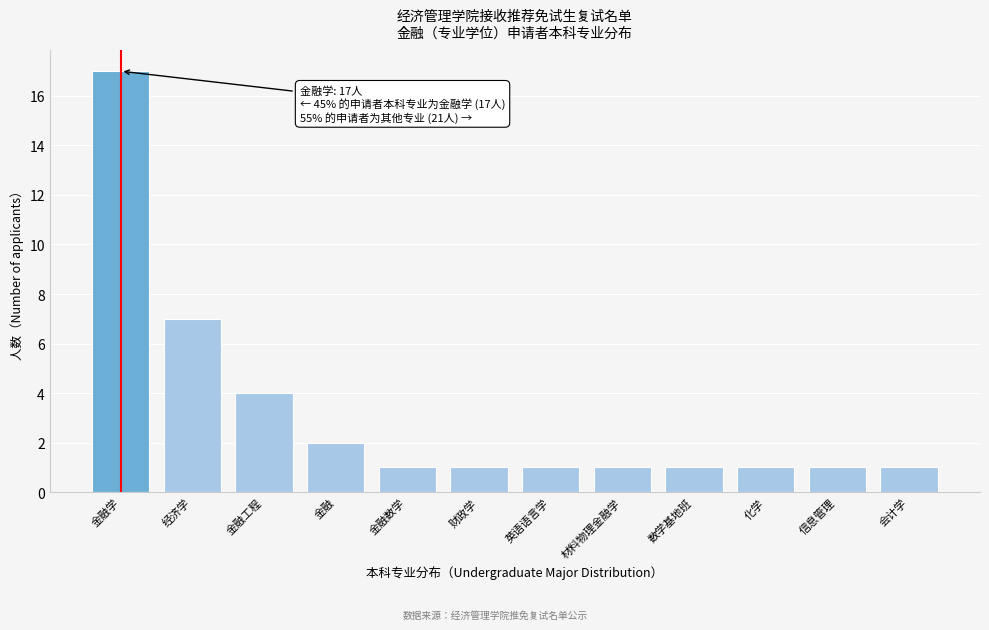

Reading right to left, list all the values displayed in this chart.

会计学=1	信息管理=1	化学=1	数学基地班=1	材料物理金融学=1	英语语言学=1	财政学=1	金融数学=1	金融=2	金融工程=4	经济学=7	金融学=17